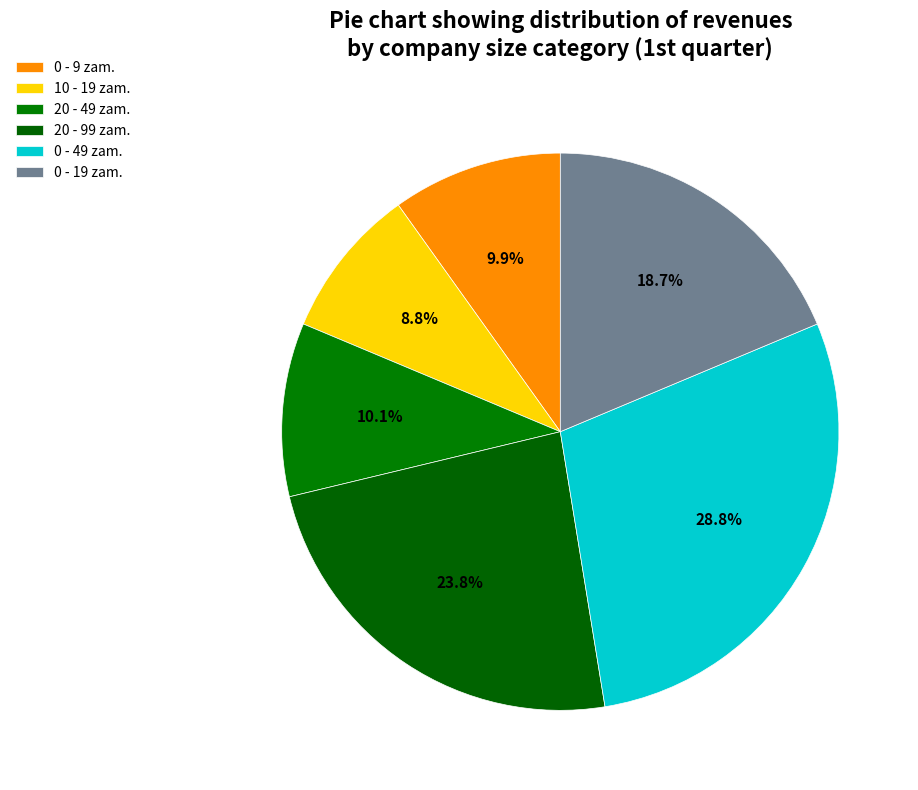

To the nearest percent, what is the average slice percentage?

17%